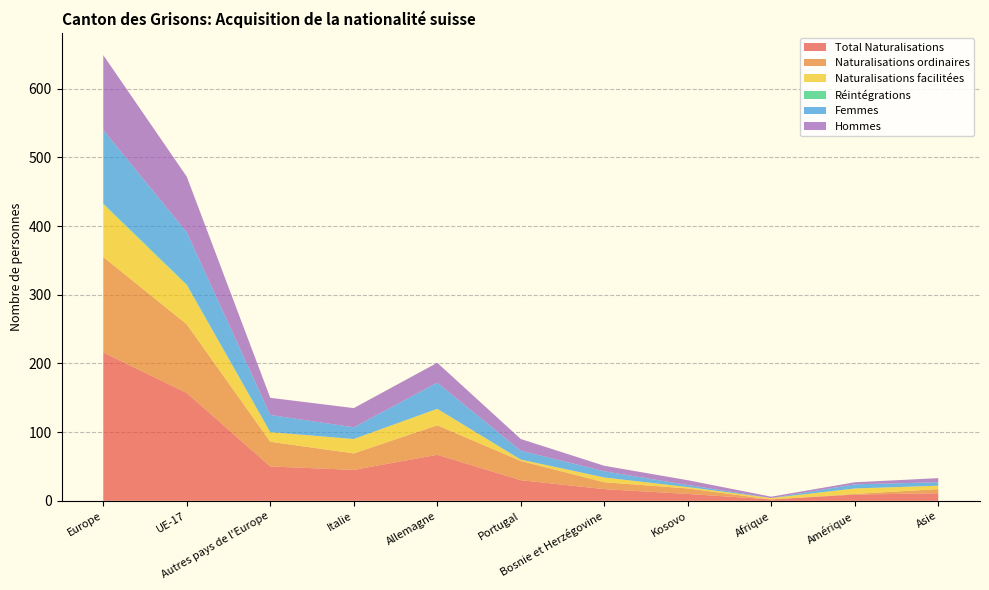

Reading left to right, transcribe all the data shown in this chart.

Total Naturalisations: 216	157	50	45	67	30	17	10	2	9	11
Naturalisations ordinaires: 139	100	36	24	43	28	10	8	0	1	6
Naturalisations facilitées: 77	57	14	21	24	2	7	2	2	8	5
Réintégrations: 1	1	0	0	0	0	0	0	0	0	0
Femmes: 107	76	25	17	38	13	9	3	0	6	5
Hommes: 109	81	25	28	29	17	8	7	2	3	6